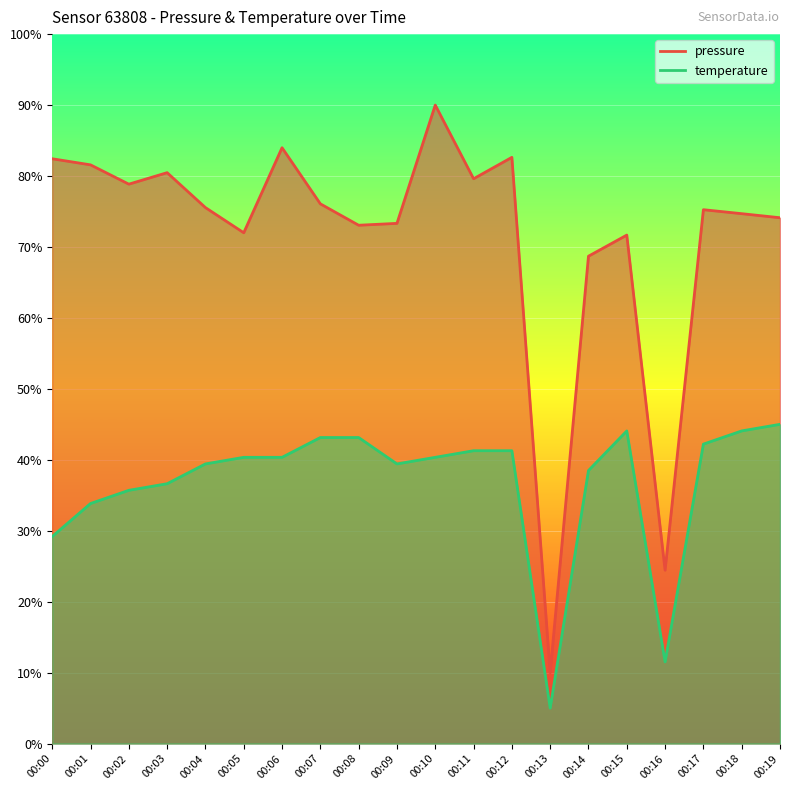

At which label is pressure closest to 50?

00:14